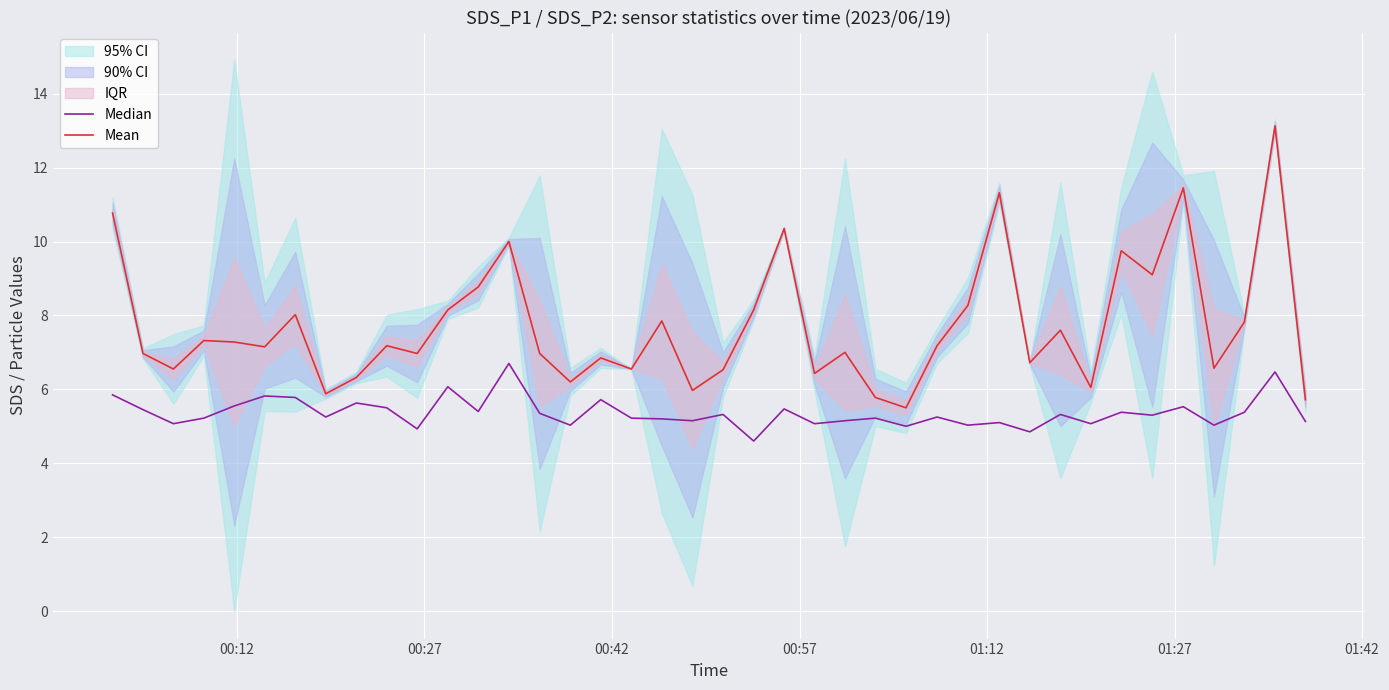

In Mean, how many points are lower than both neighbors (excluding endpoints)?

13